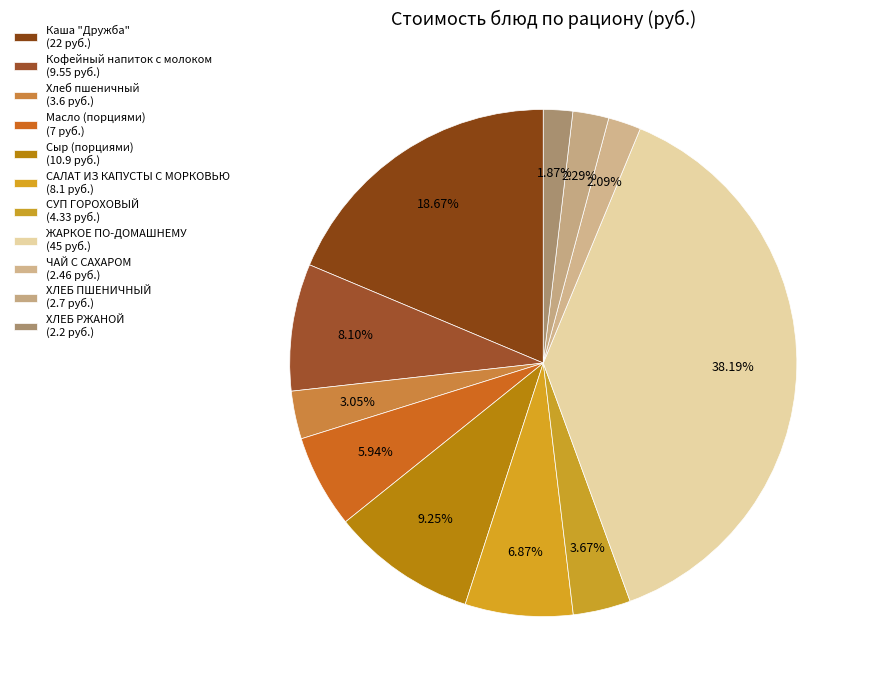

To the nearest percent, what is the difference between the largest and smallest slice percentages?

36%